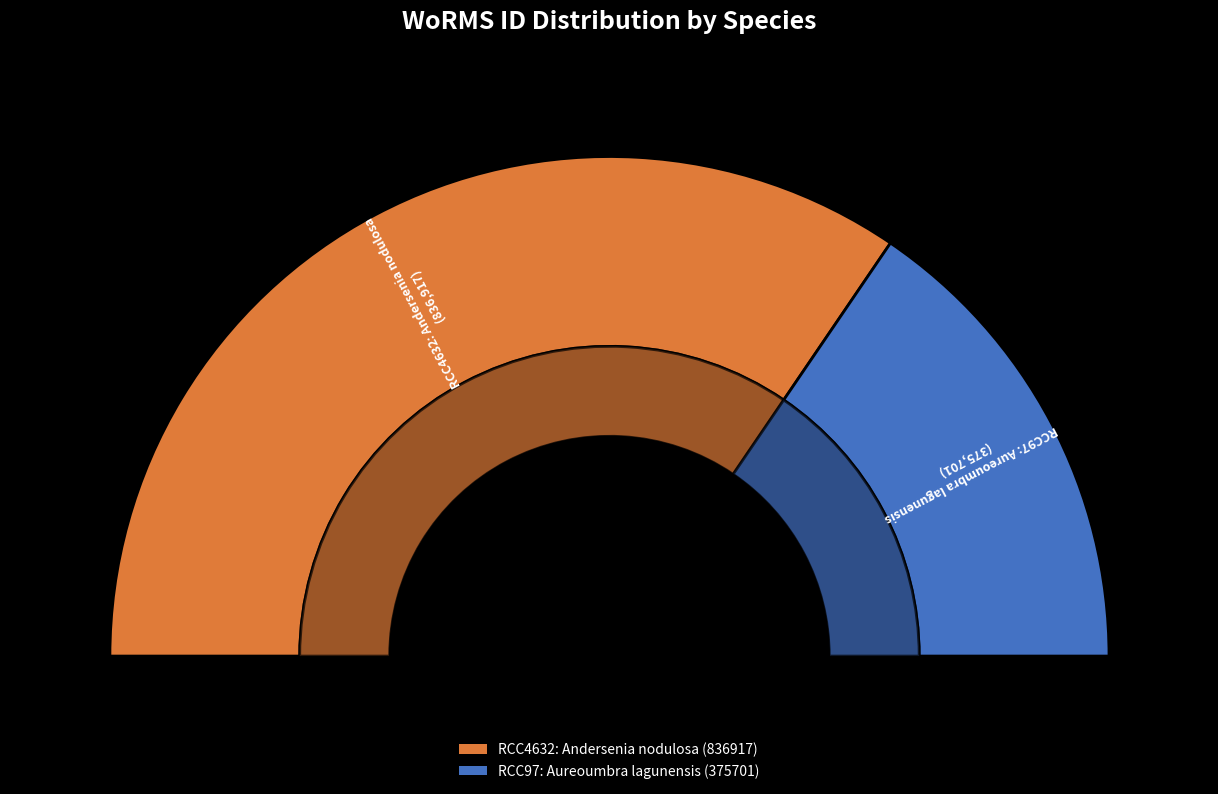

The Andersenia nodulosa (836917) slice represents 69% of the pie. True or false?

True